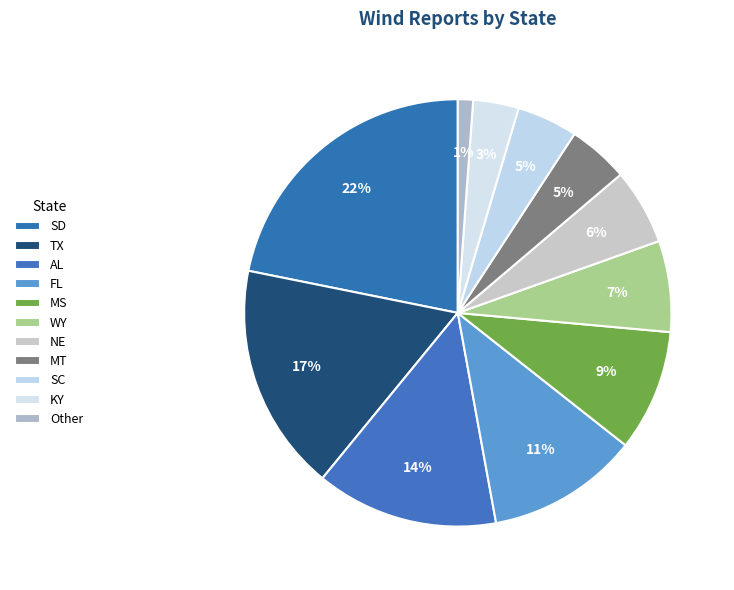

How many slices are in this pie chart?

11